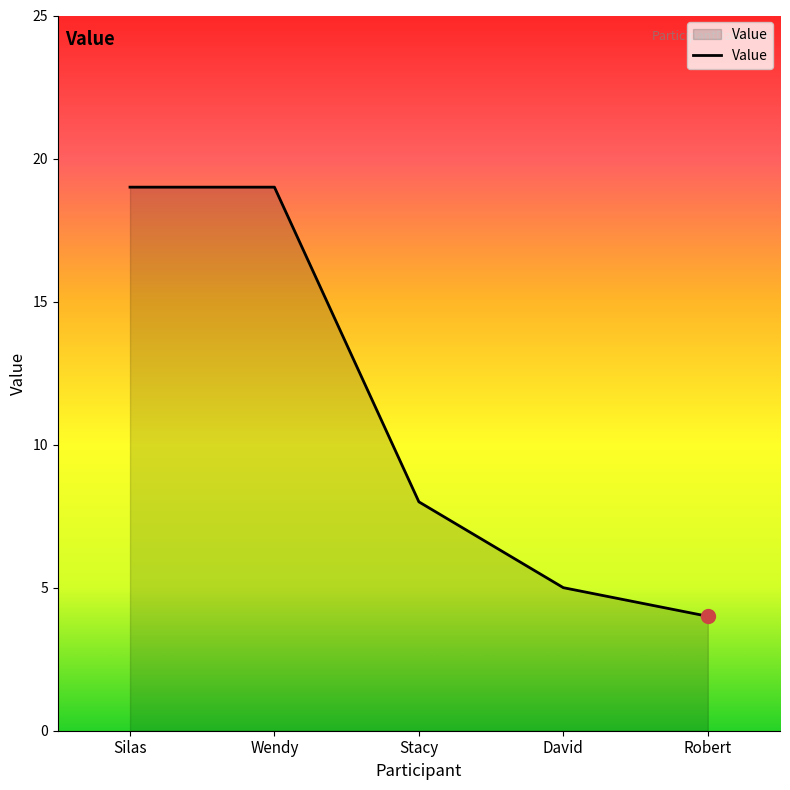

Reading left to right, what are all the values shown in this chart?

19	19	8	5	4